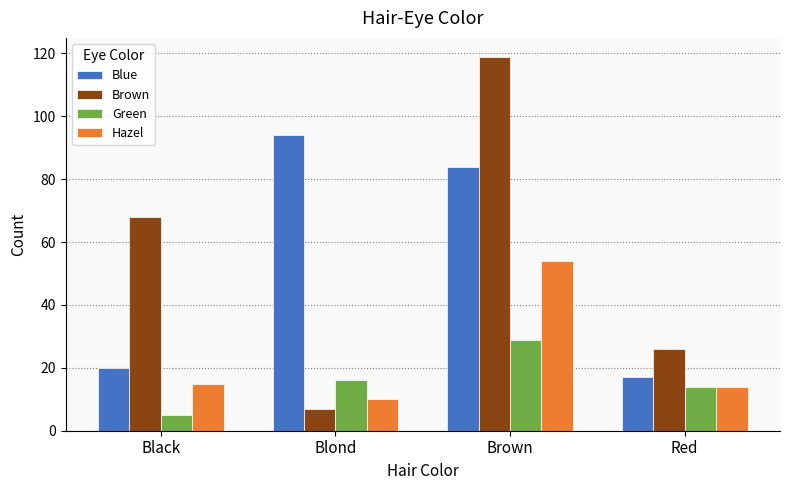

Does the chart contain any negative values?

No